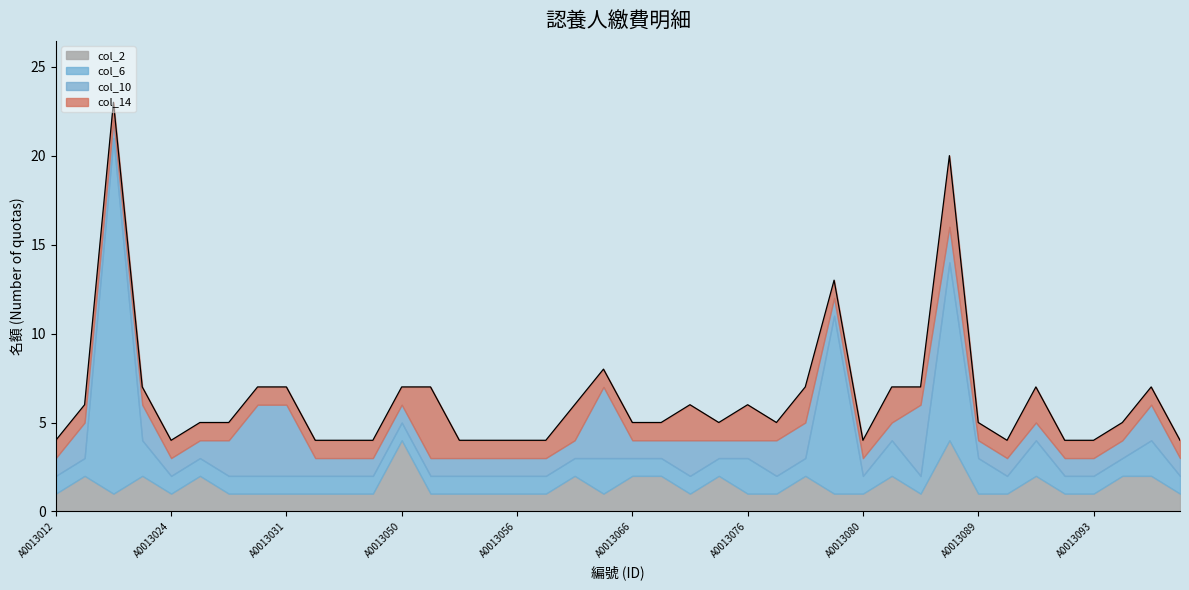

The col_10 series shows 1 at A0013049. True or false?

True